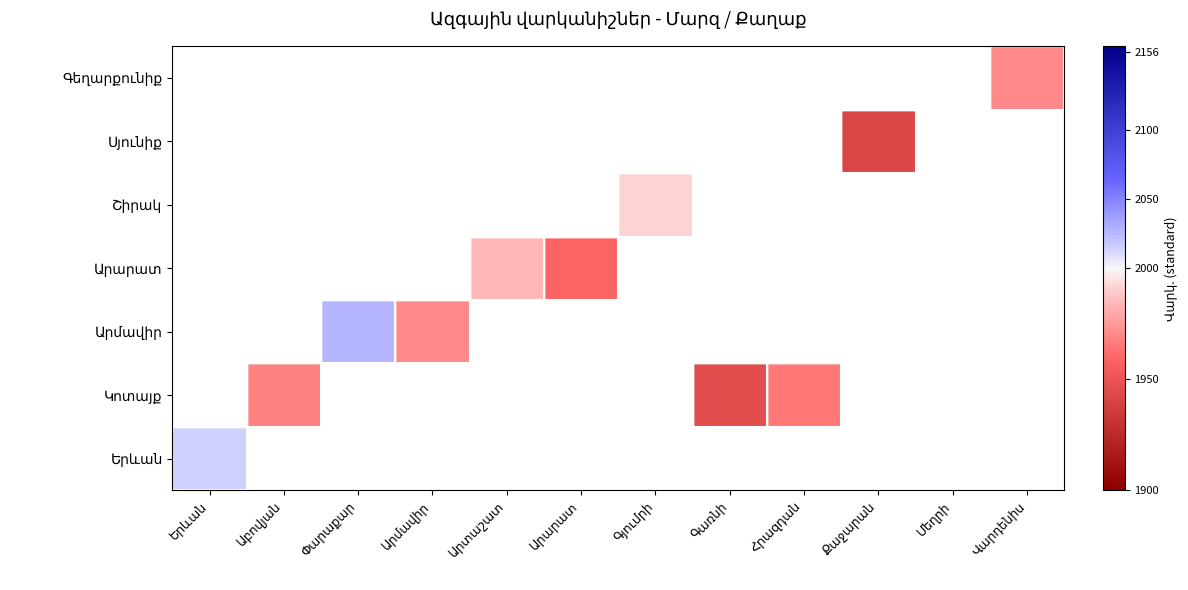

Is the value of Գեղարքունիք at Արարատ greater than the value of Երևան at Արտաշատ?

No